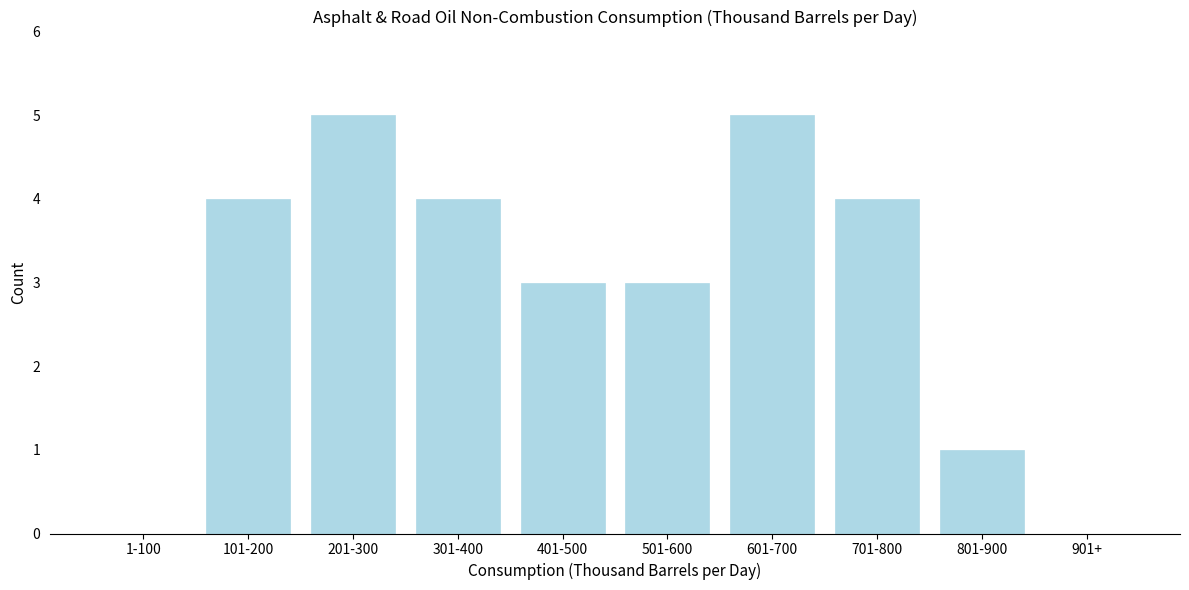

Reading right to left, list all the values displayed in this chart.

901+=0	801-900=1	701-800=4	601-700=5	501-600=3	401-500=3	301-400=4	201-300=5	101-200=4	1-100=0